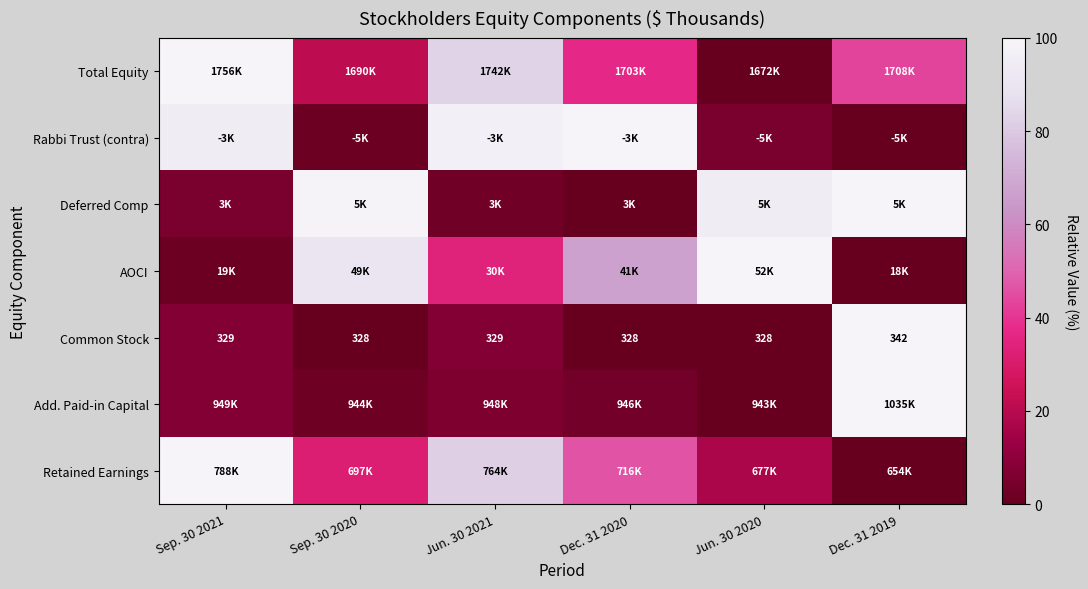

Count the number of categories in the chart.

6